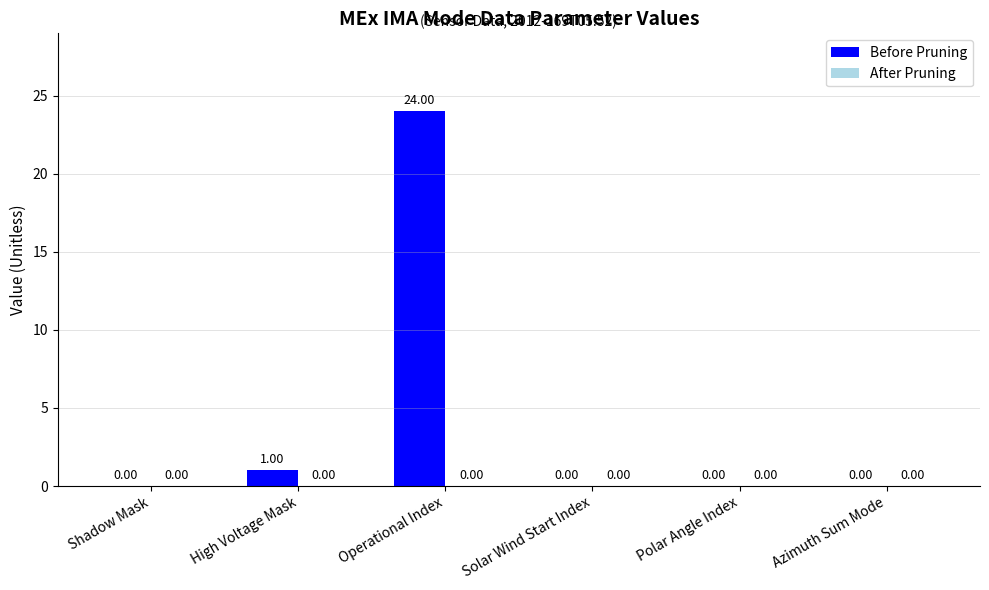

At which label is the value closest to 12?

High Voltage Mask